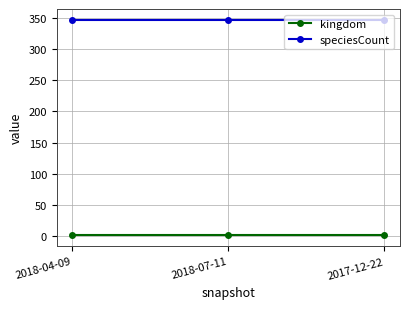

What is the label of the 3rd point from the left?

2017-12-22